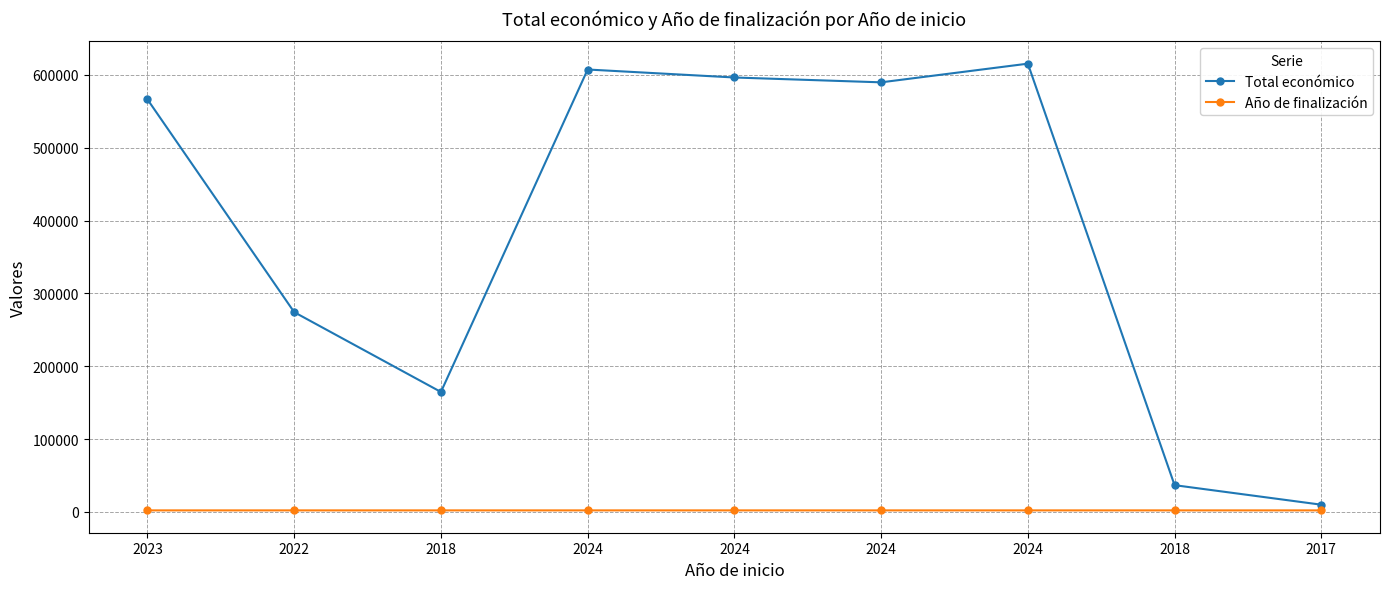

Which series has the largest total across all categories?

Total económico